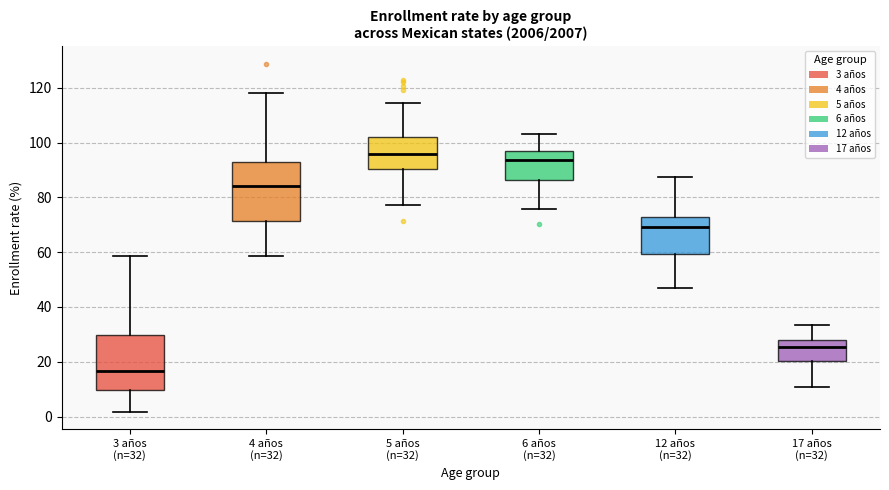

Which box has the highest median line?

5 años (n=32)